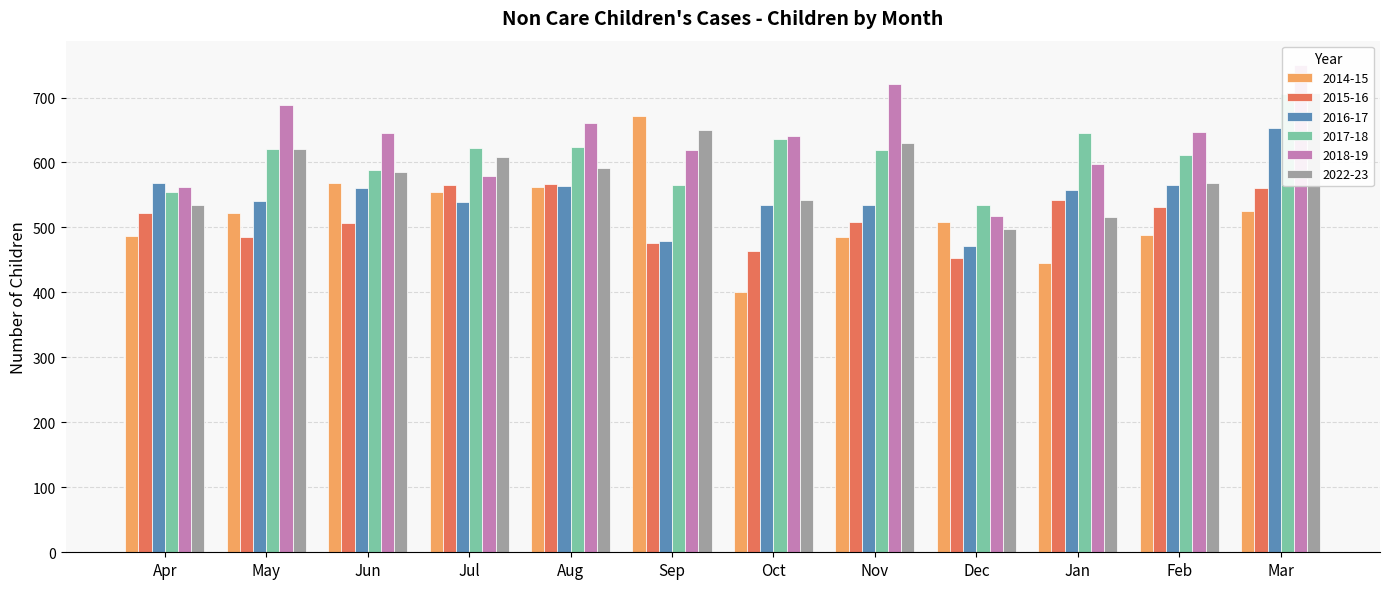

Between Nov and Oct, which is larger?

Nov